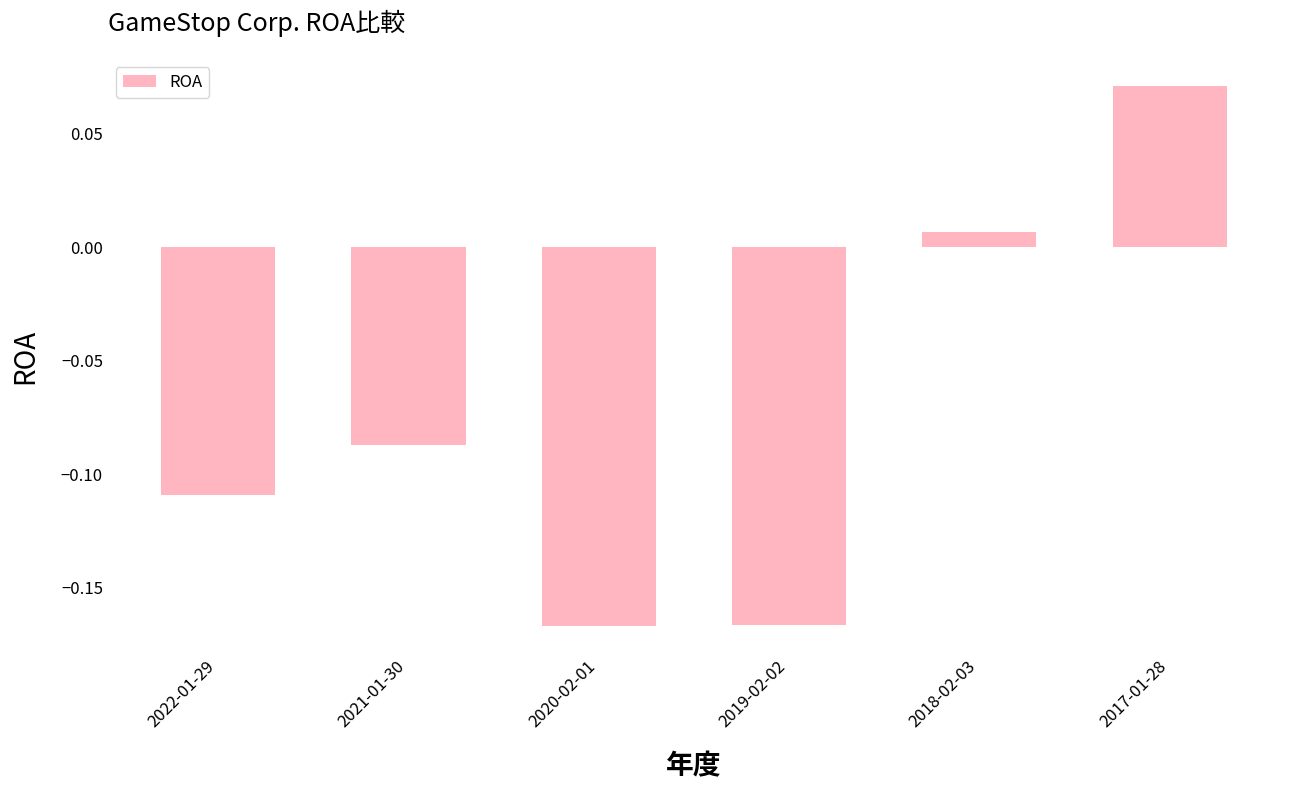

Where is the data nearest to the value 0?

2018-02-03